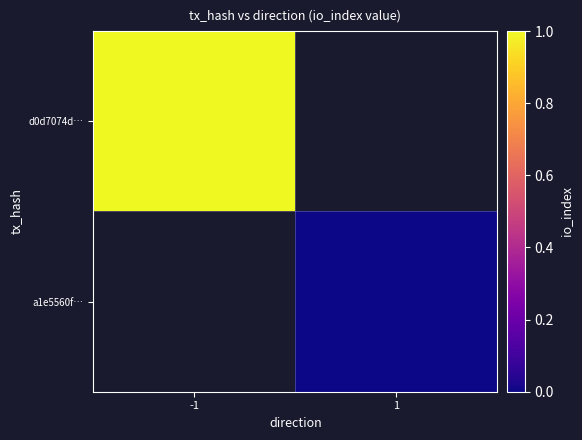

At which label does d0d7074d… reach its minimum?

-1